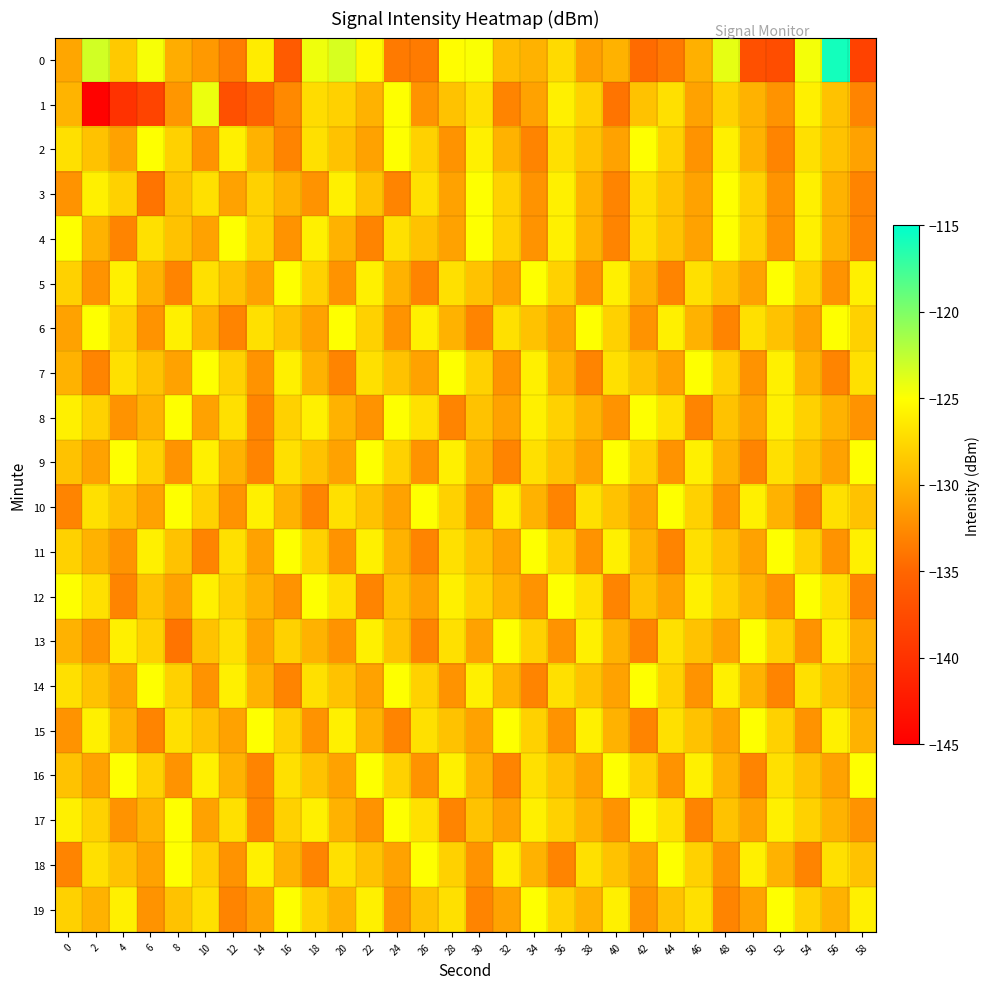

What is the spread (max minus min) of values at 46?

8.0